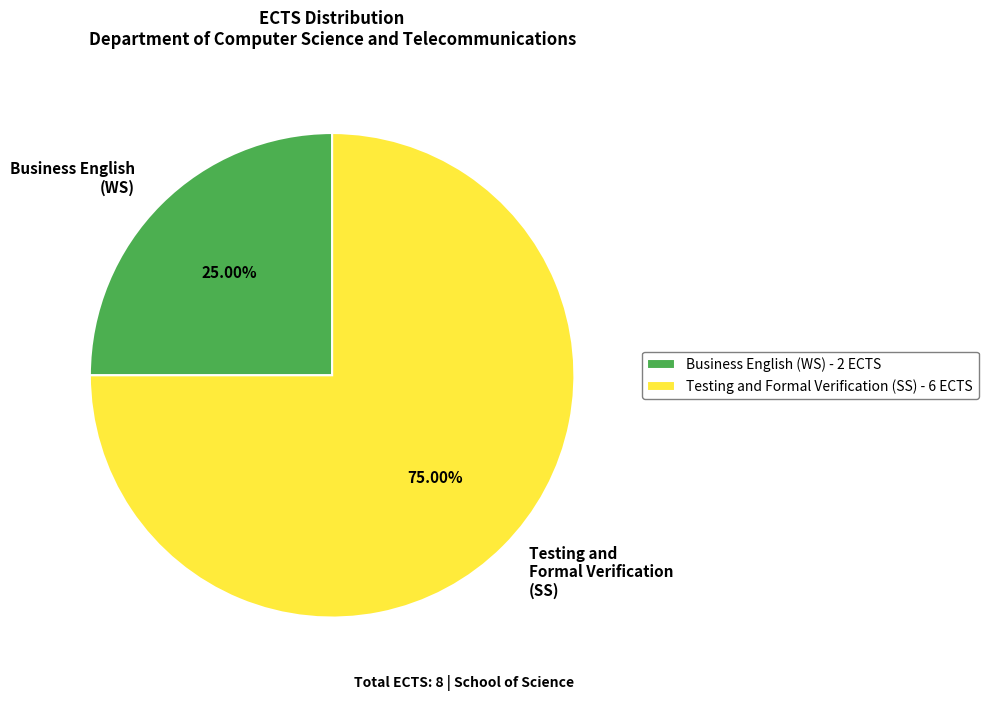

Count the number of slices in the pie.

2